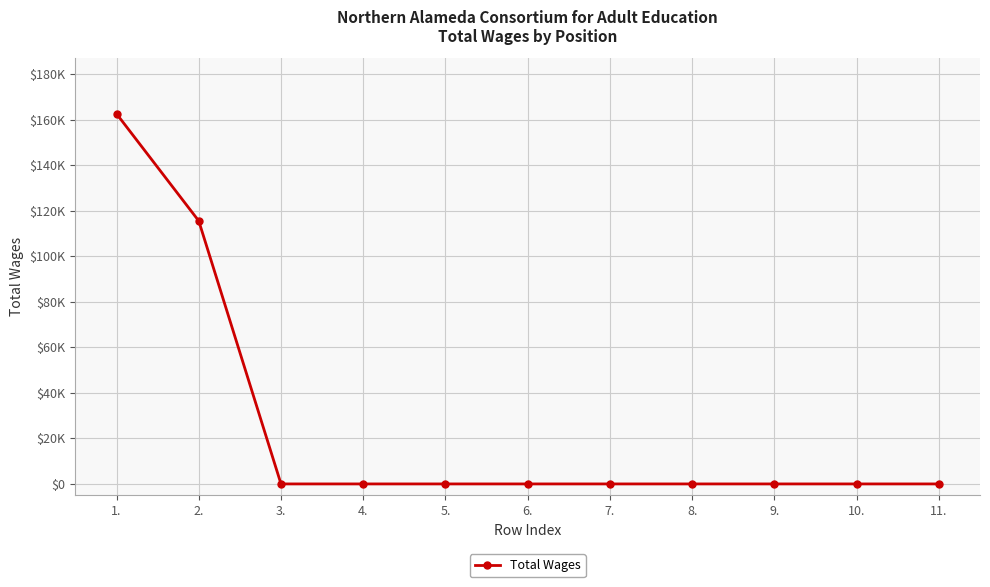

What is the label of the 5th point from the right?

7.